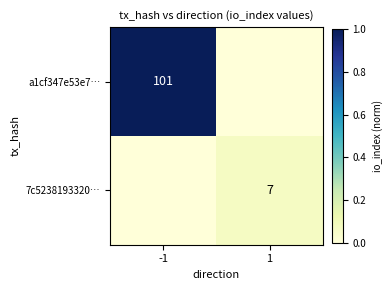

Is the value of a1cf347e53e7… at -1 greater than the value of 7c5238193320… at 1?

Yes